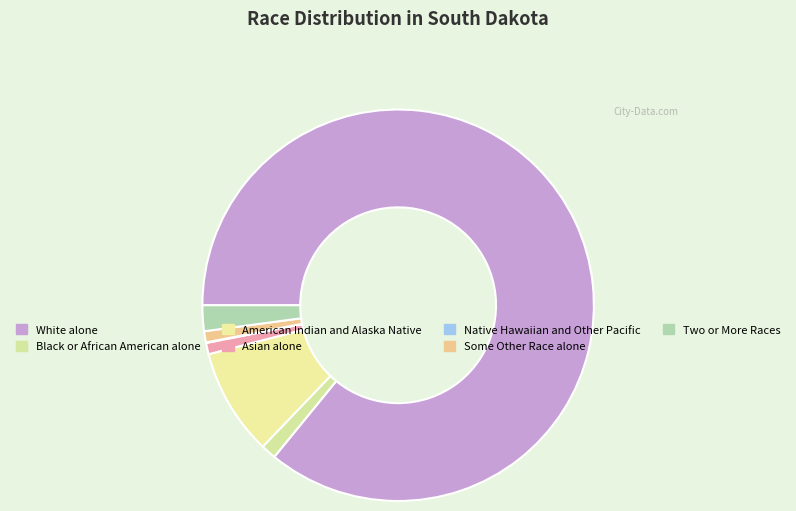

Which category has the biggest portion of the pie?

White alone